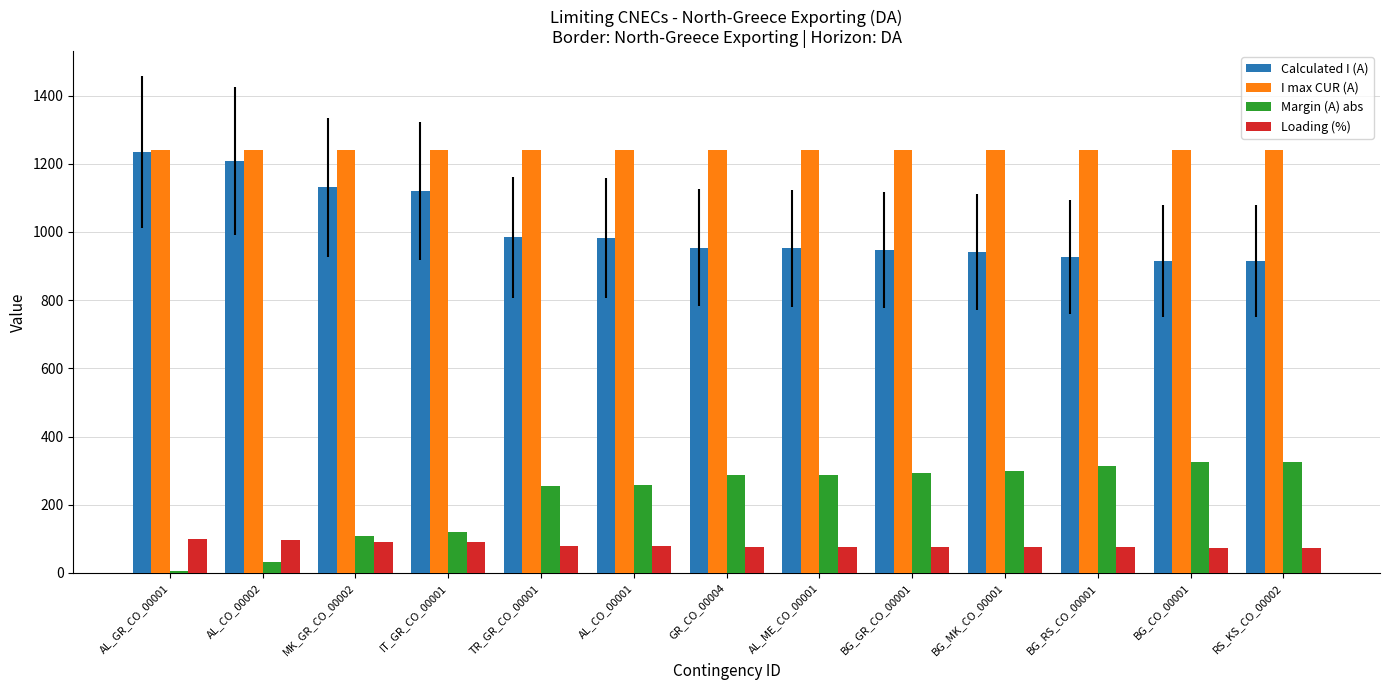

At RS_KS_CO_00002, list the series in order from largest to smallest.

I max CUR (A), Calculated I (A), Margin (A) abs, Loading (%)